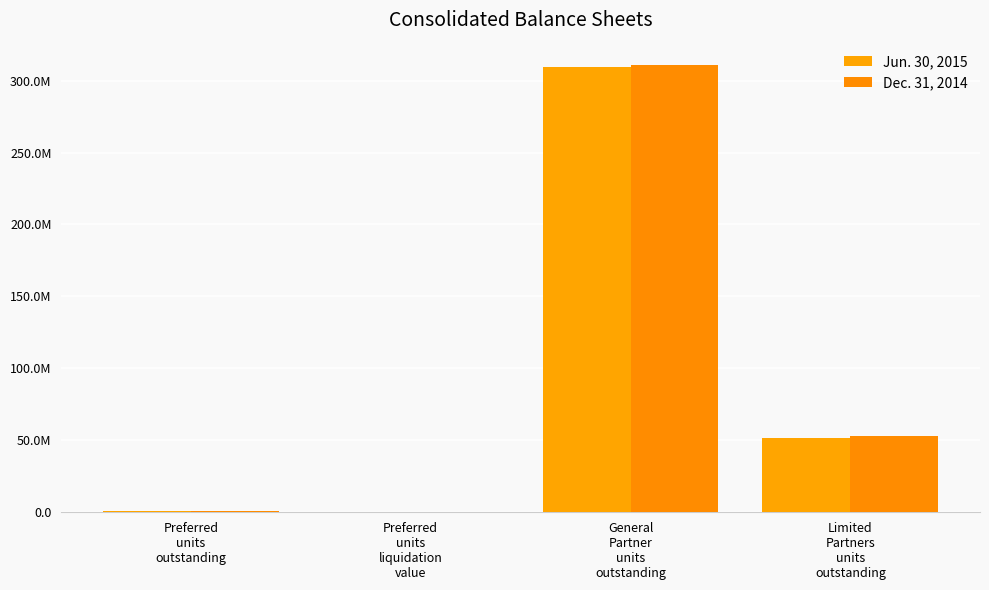

Are the bars horizontal?

No